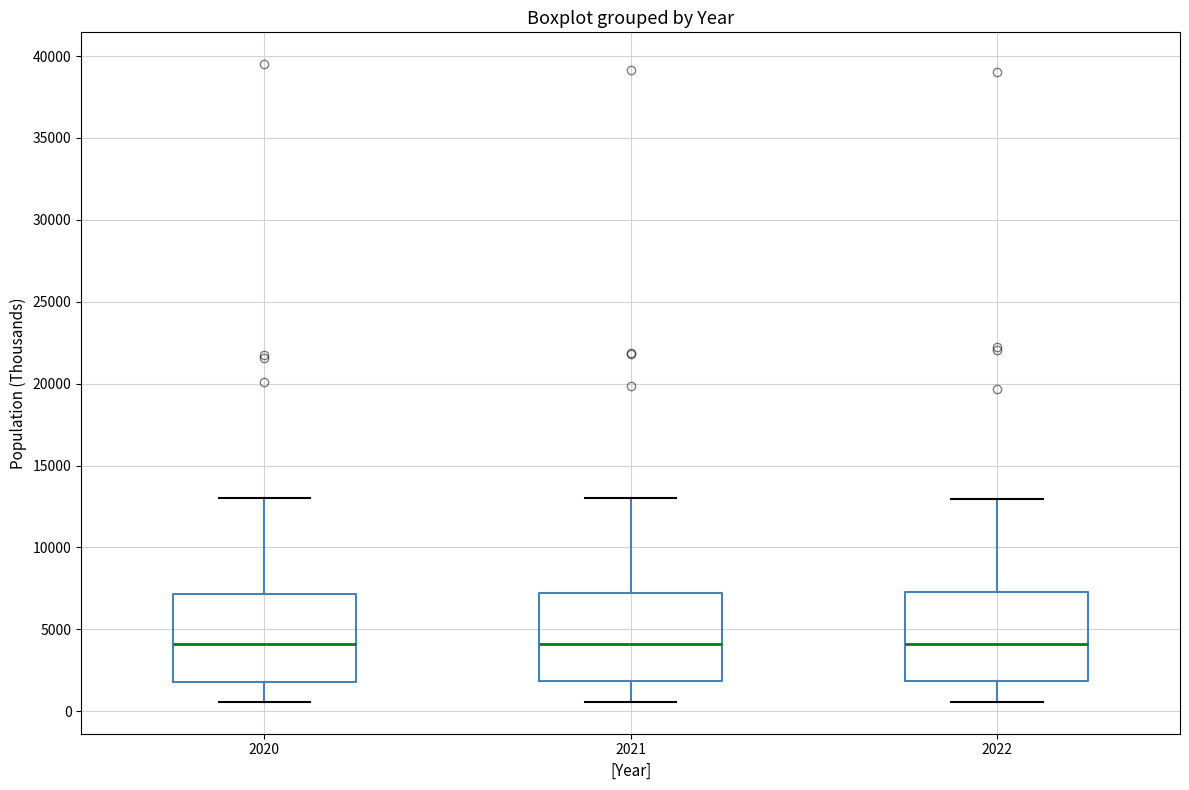

Where does the median line of the box at x = 2020 sit on the y-axis? The values are not printed on the chart, so give them approximately, as read against the axis.

4000